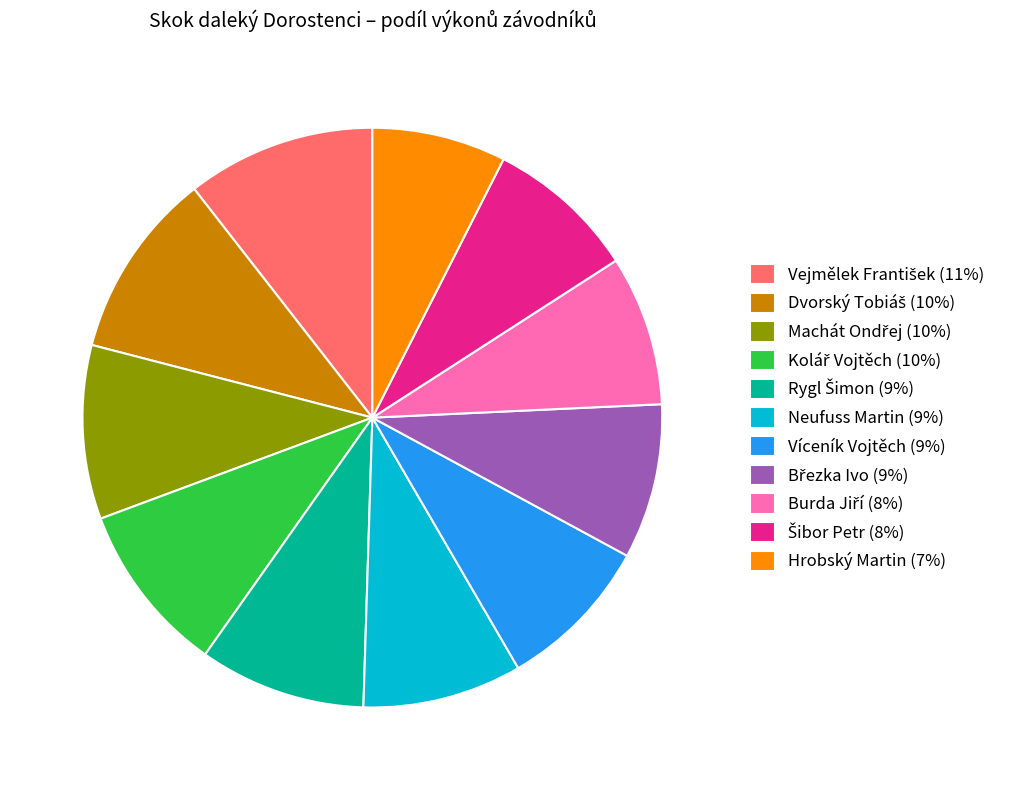

Approximately how many times larger is the value at Víceník Vojtěch (9%) compared to Hrobský Martin (7%)?

1.2